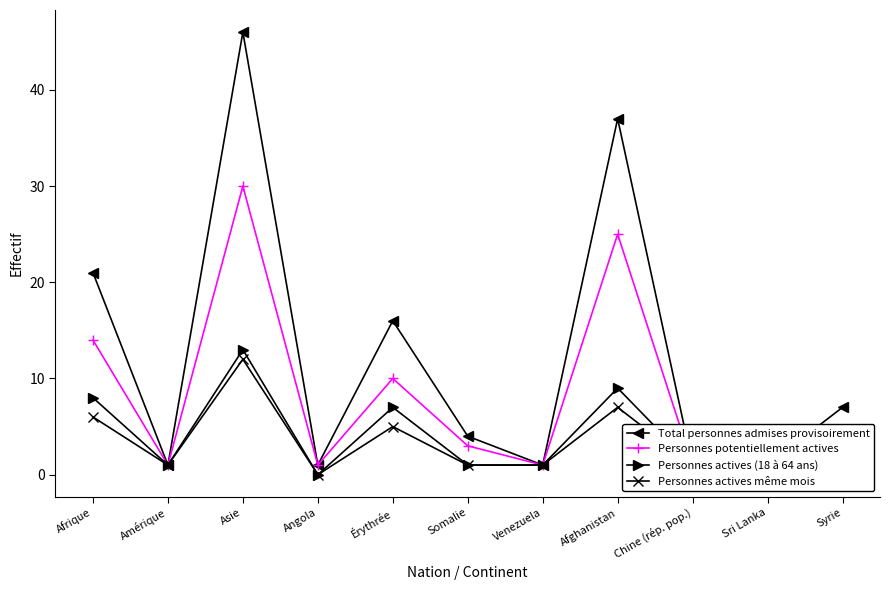

What is the sum of all Personnes potentiellement actives values?

90